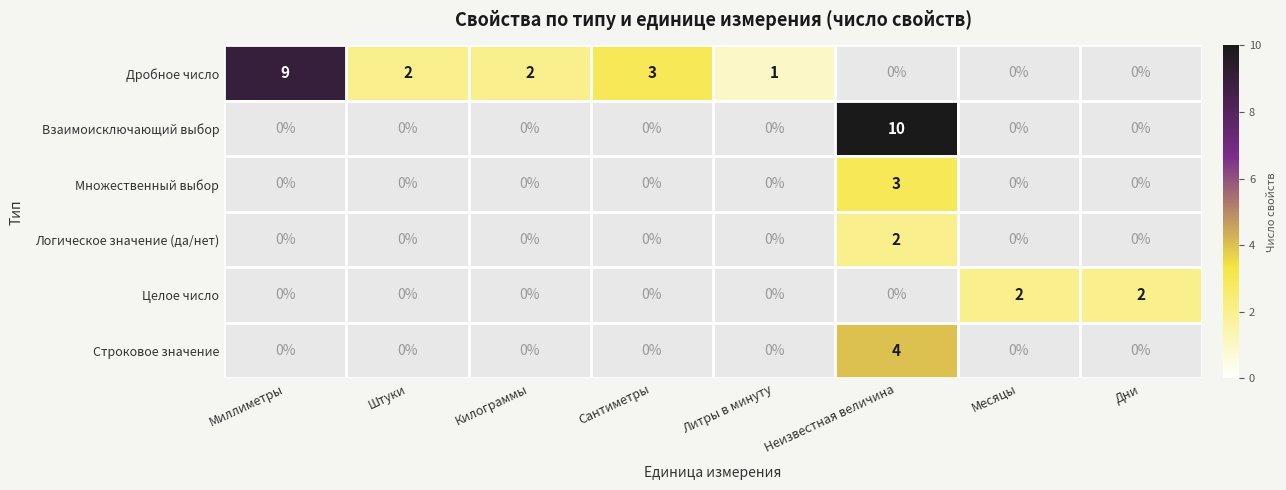

Where is Дробное число nearest to the value 4?

Сантиметры